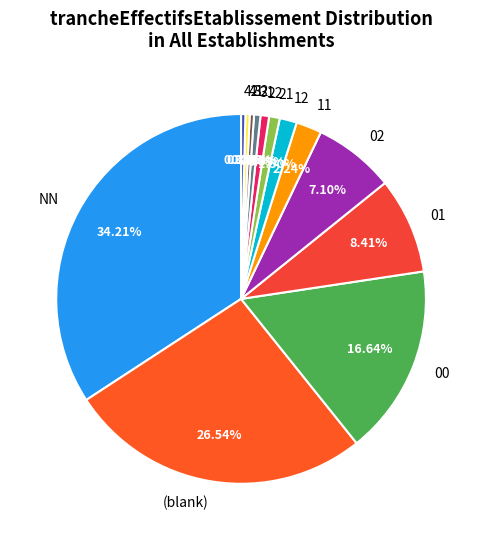

Which category has the biggest portion of the pie?

NN